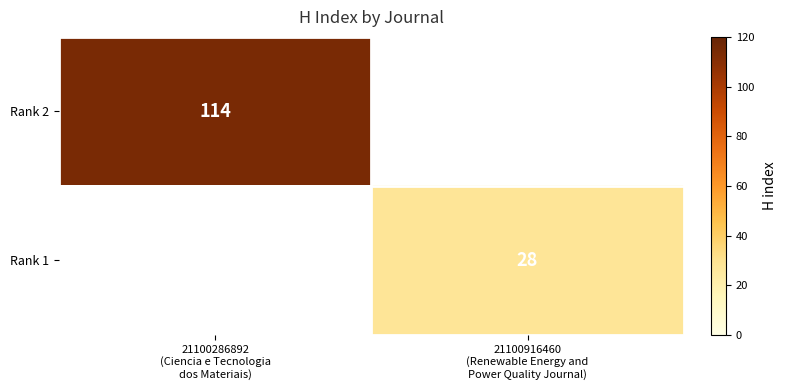

List the series in order of their overall mean, lowest first.

Rank 2, Rank 1